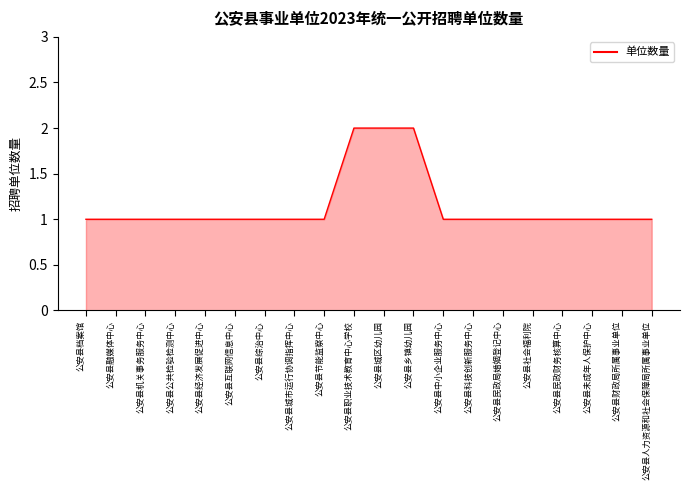

True or false: the data shows 3 at 公安县乡镇幼儿园.

False